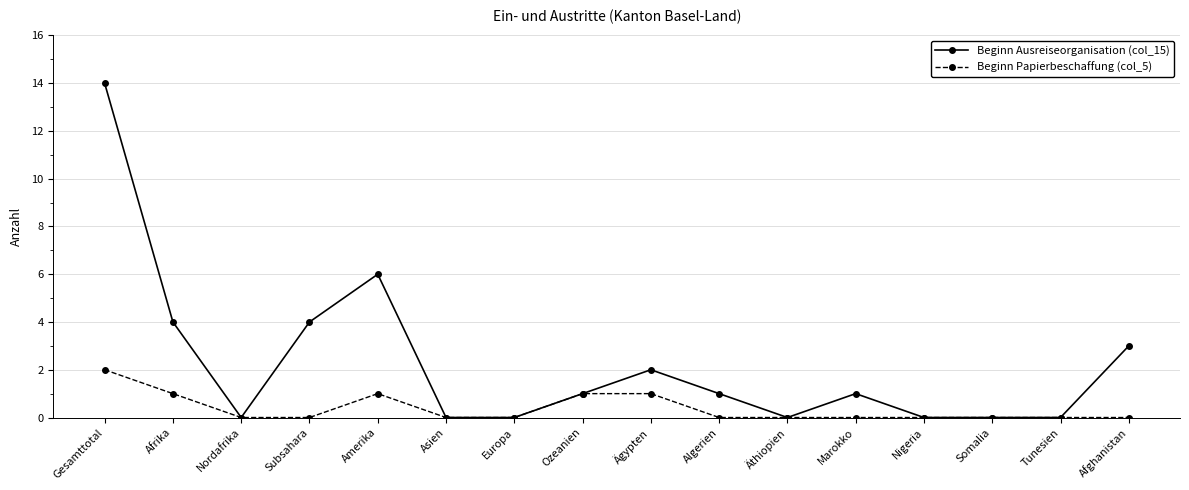

What is the maximum value shown in the chart?

14